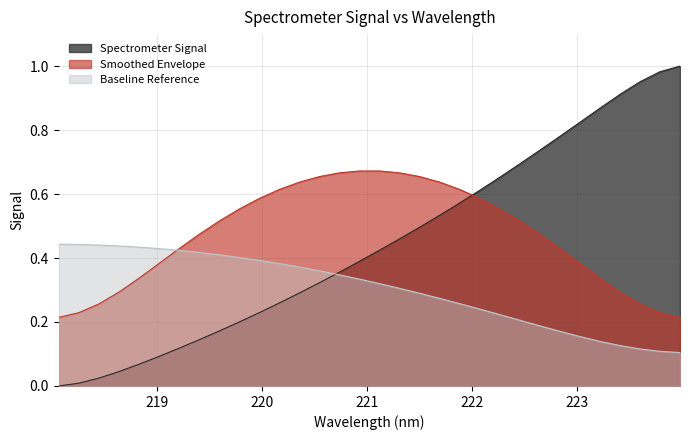

Reading right to left, transcribe all the data shown in this chart.

223.9802=1.0	223.7895=1.0	223.5987=1.0	223.408=0.9	223.2172=0.9	223.0264=0.8	222.8355=0.8	222.6447=0.7	222.4538=0.7	222.263=0.7	222.0721=0.6	221.8812=0.6	221.6902=0.5	221.4993=0.5	221.3083=0.5	221.1174=0.4	220.9264=0.4	220.7354=0.4	220.5444=0.3	220.3533=0.3	220.1623=0.3	219.9712=0.2	219.7801=0.2	219.589=0.2	219.3979=0.1	219.2067=0.1	219.0156=0.1	218.8244=0.1	218.6332=0.0	218.442=0.0	218.2508=0.0	218.0596=0.0